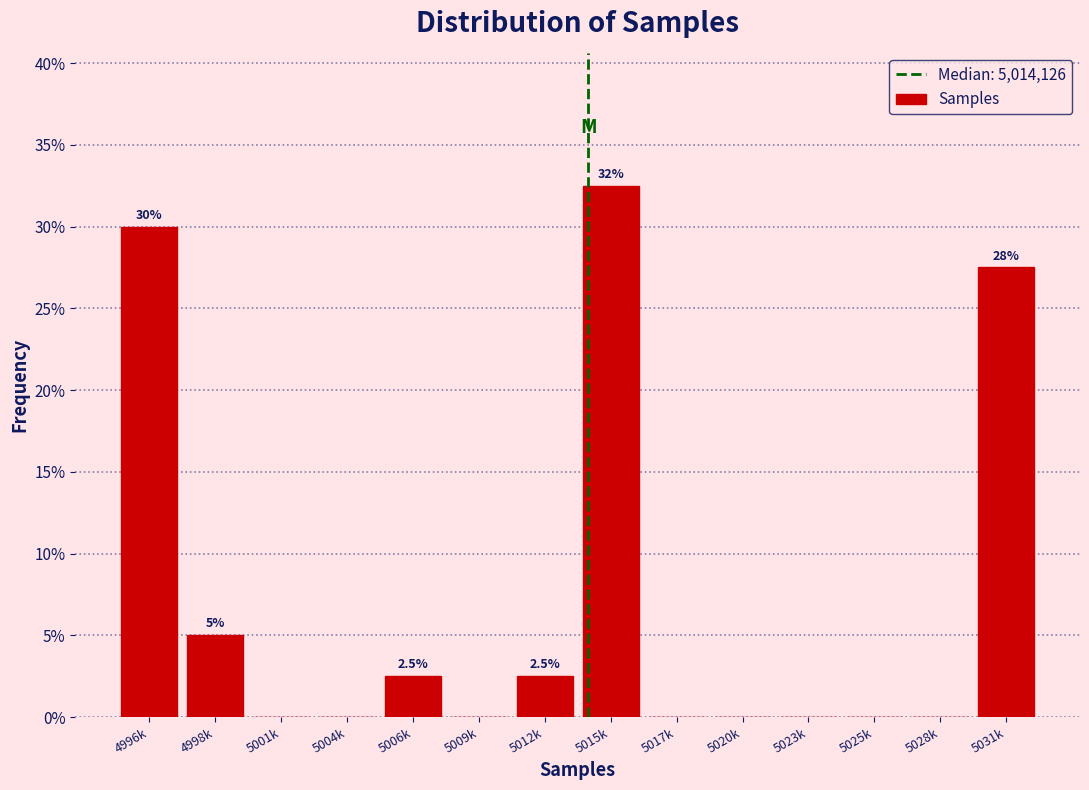

Reading left to right, extract all data points from this chart.

4996k=30.0	4998k=5.0	5001k=0.0	5004k=0.0	5006k=2.5	5009k=0.0	5012k=2.5	5015k=32.5	5017k=0.0	5020k=0.0	5023k=0.0	5025k=0.0	5028k=0.0	5031k=27.5